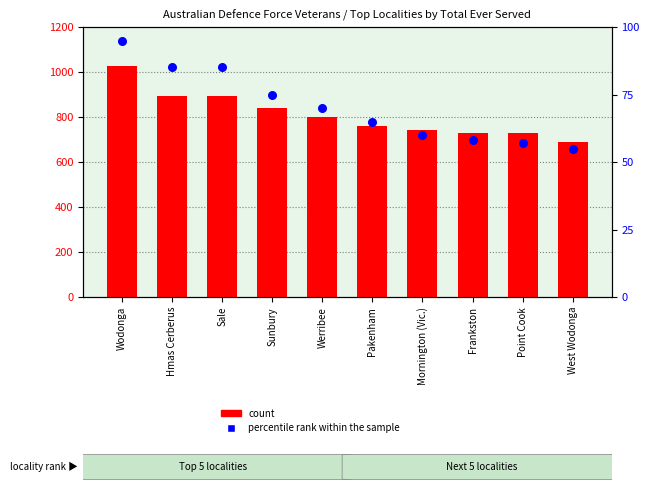

Which series has the largest Y range (max minus min)?

count